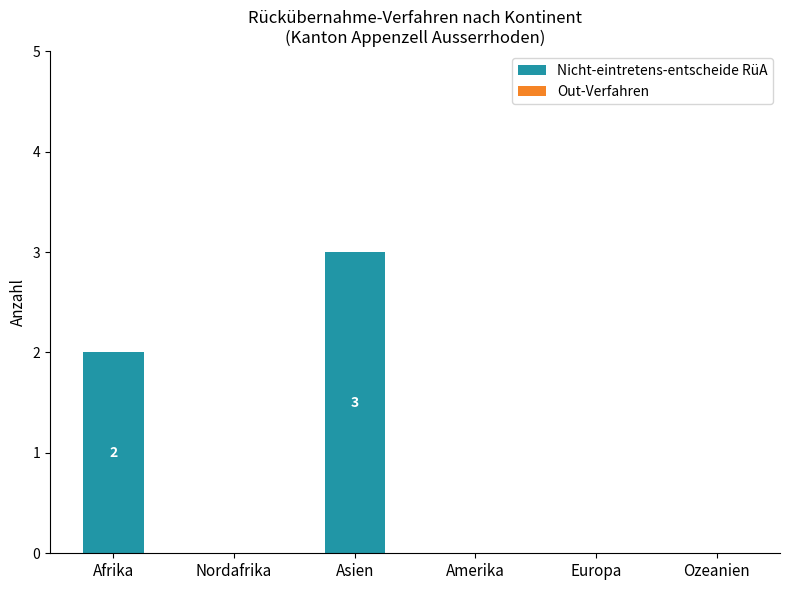

Which has a higher value, Europa or Afrika?

Afrika